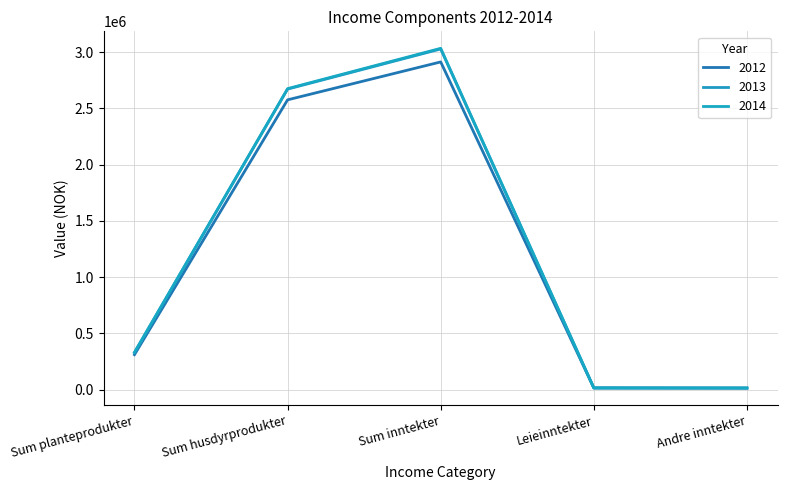

Rank the series by their maximum value, from highest to lowest.

2014, 2013, 2012